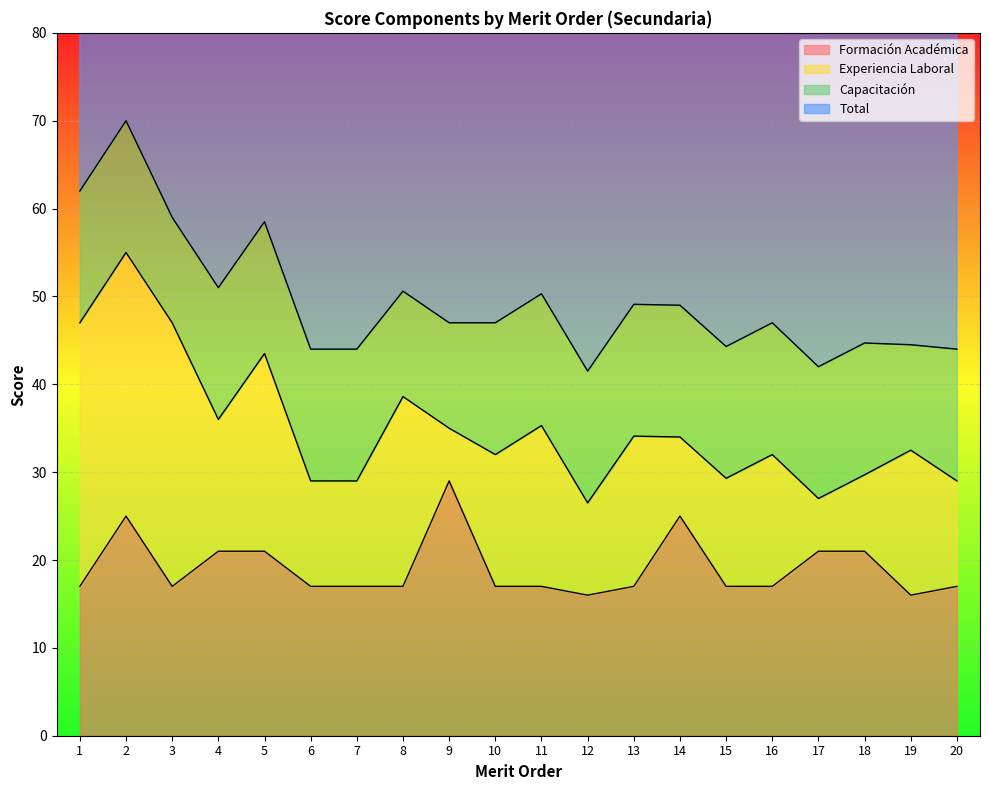

True or false: Total and Capacitación cross at least once.

False